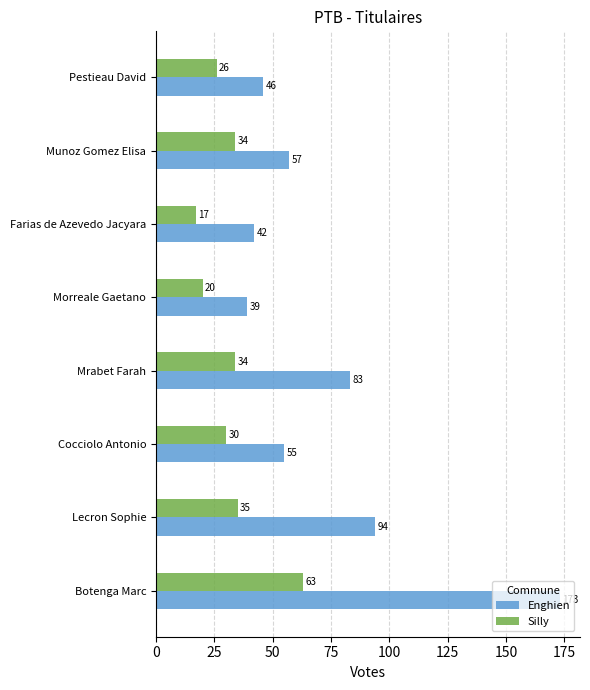

What is the maximum value for Silly?

63